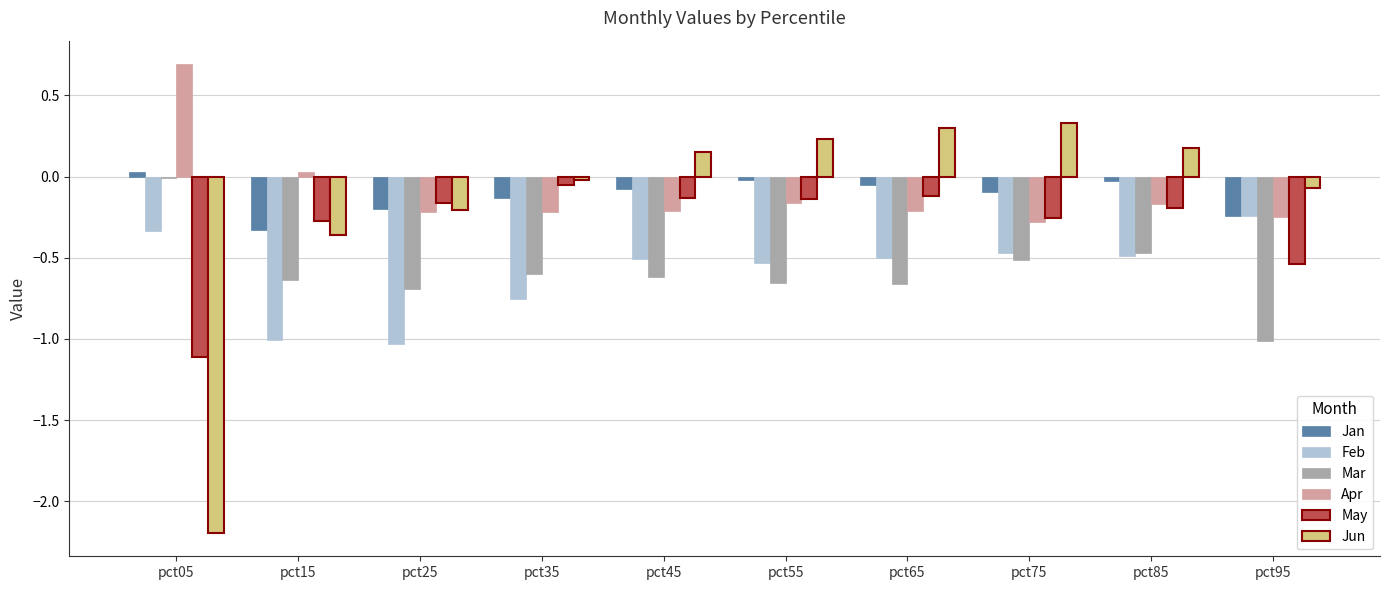

What is the maximum value shown in the chart?

0.7